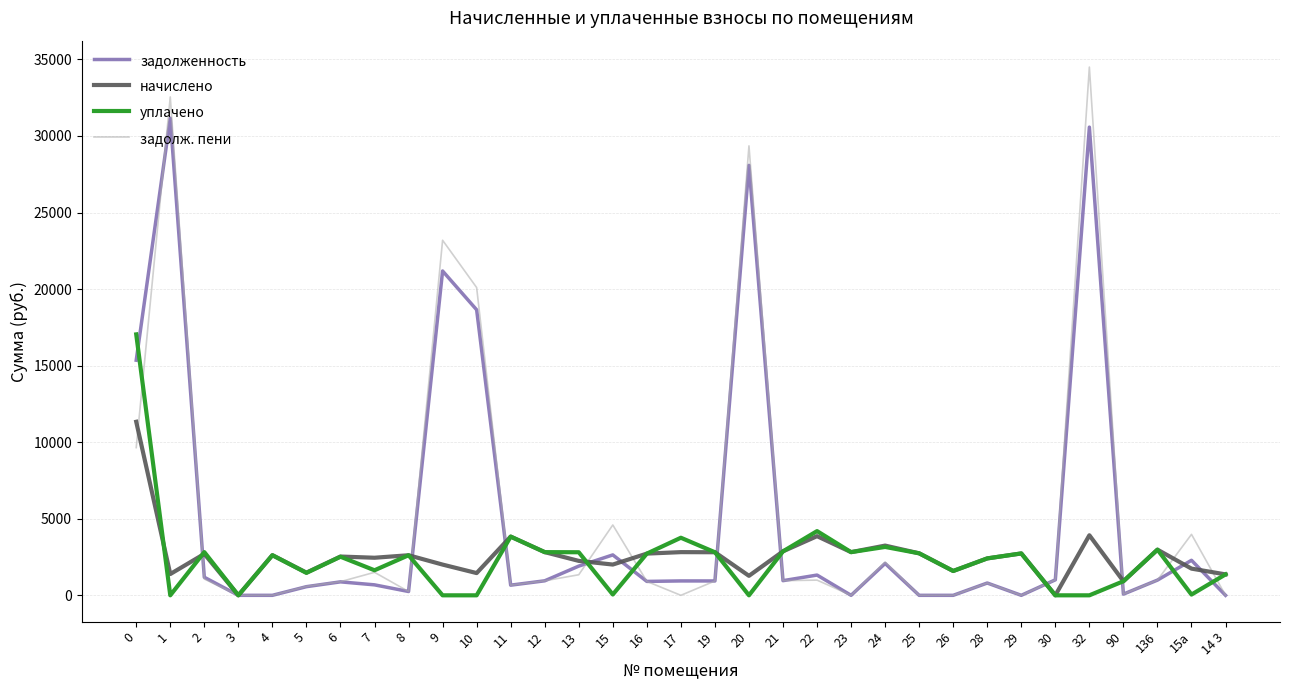

Rank the series by their maximum value, from lowest to highest.

начислено, уплачено, задолженность, задолж. пени